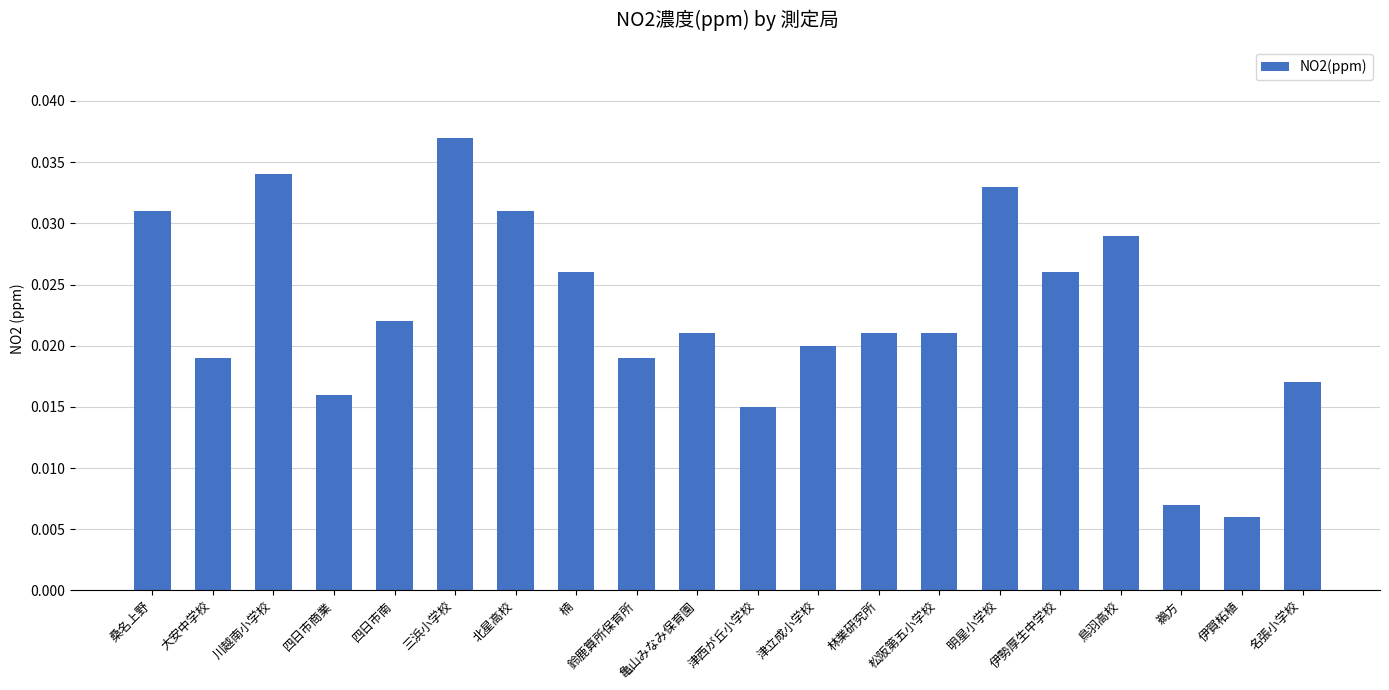

At which category does the chart reach its minimum across all series?

伊賀柘植